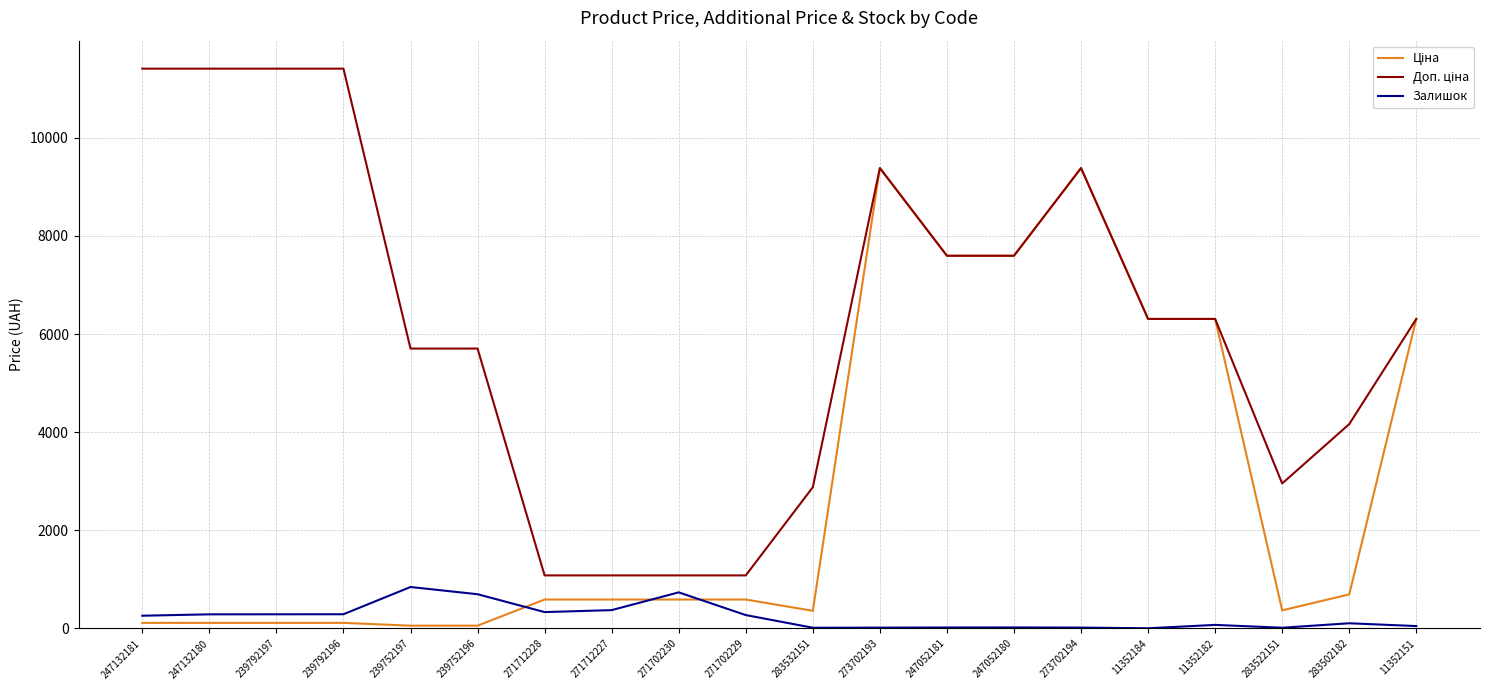

Count the number of data series in this chart.

3